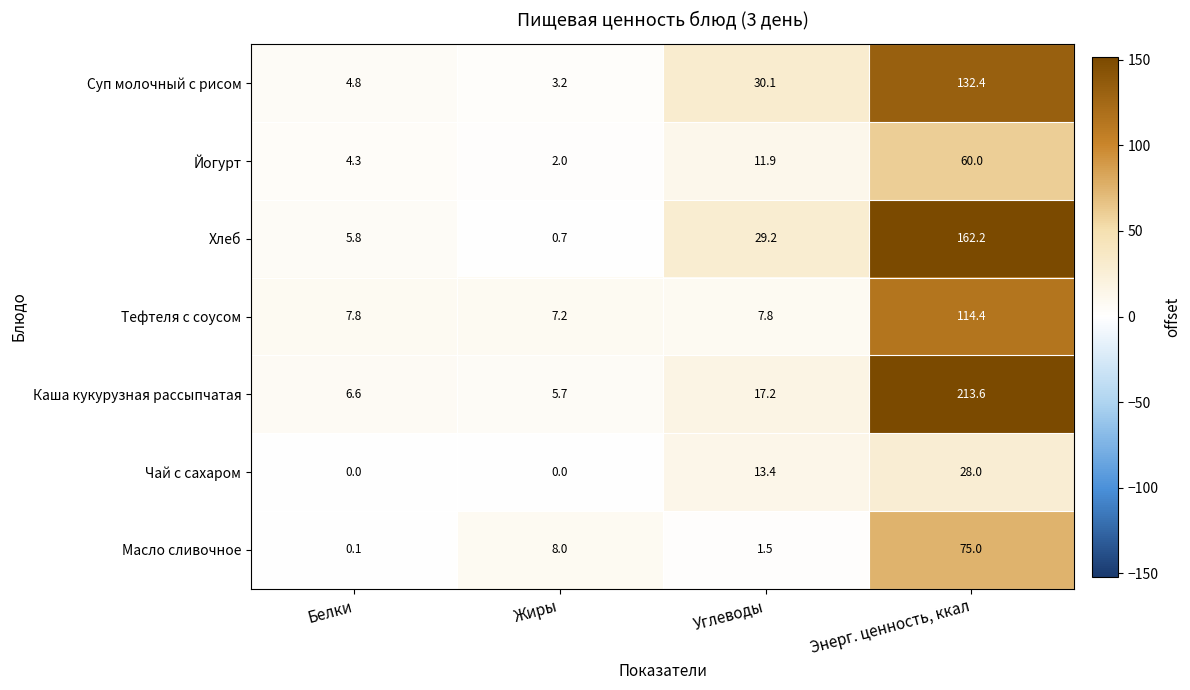

Which category has the lowest value in the Йогурт series?

Жиры